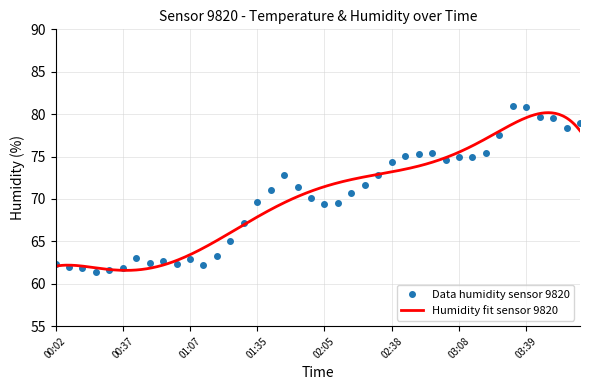

List the labels in order of value, largest first.

03:33, 03:39, 03:44, 03:51, 04:01, 03:56, 03:28, 02:53, 03:18, 02:48, 02:43, 03:08, 03:13, 03:03, 02:38, 01:49, 02:28, 02:23, 01:55, 01:40, 02:18, 02:00, 01:35, 02:13, 02:05, 01:30, 01:25, 01:17, 00:42, 01:07, 00:52, 00:47, 00:02, 01:01, 01:12, 00:12, 00:37, 00:17, 00:27, 00:22